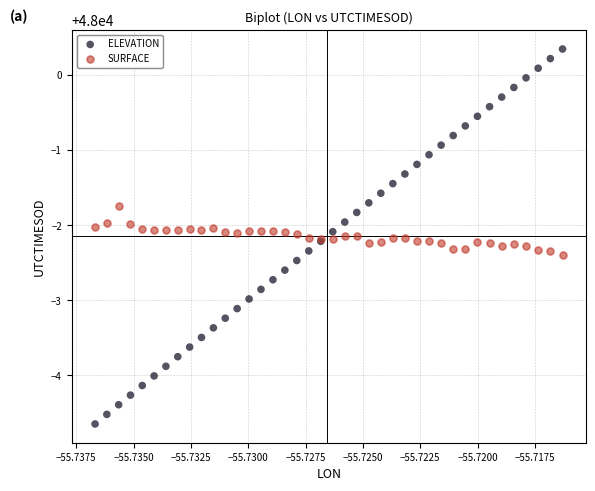

Which series has the largest Y range (max minus min)?

ELEVATION